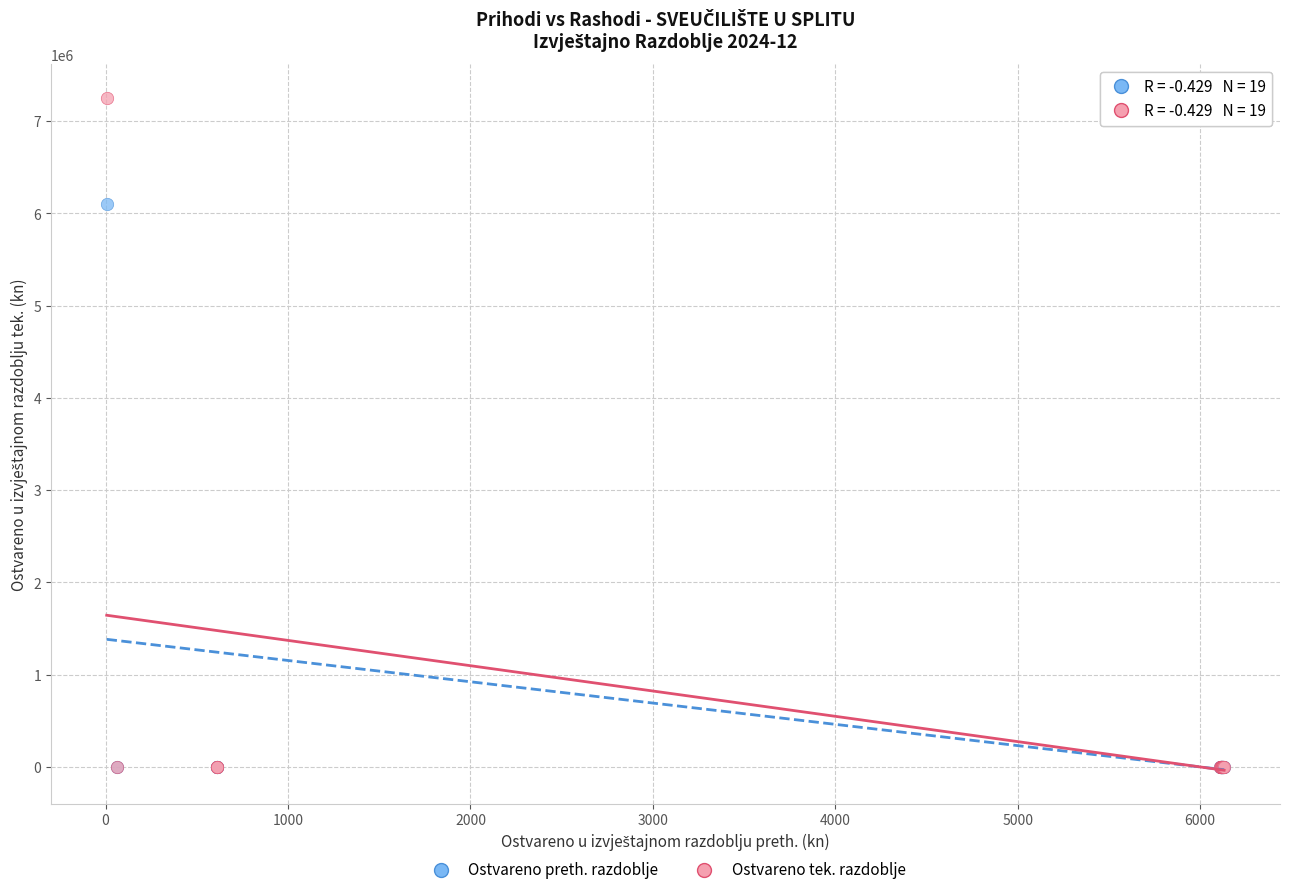

Across all series, what Y value is closest to 3626903?

6102853.9